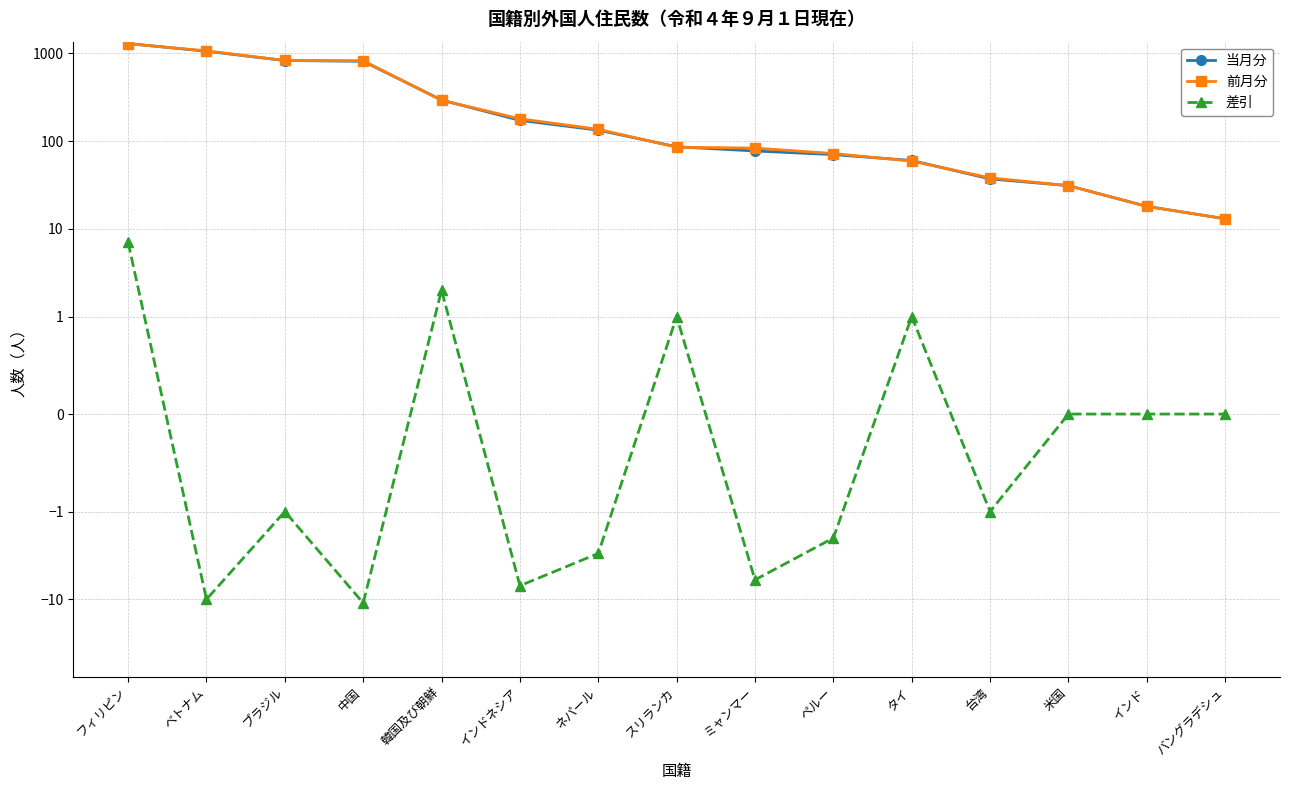

Rank the series by their maximum value, from lowest to highest.

差引, 前月分, 当月分